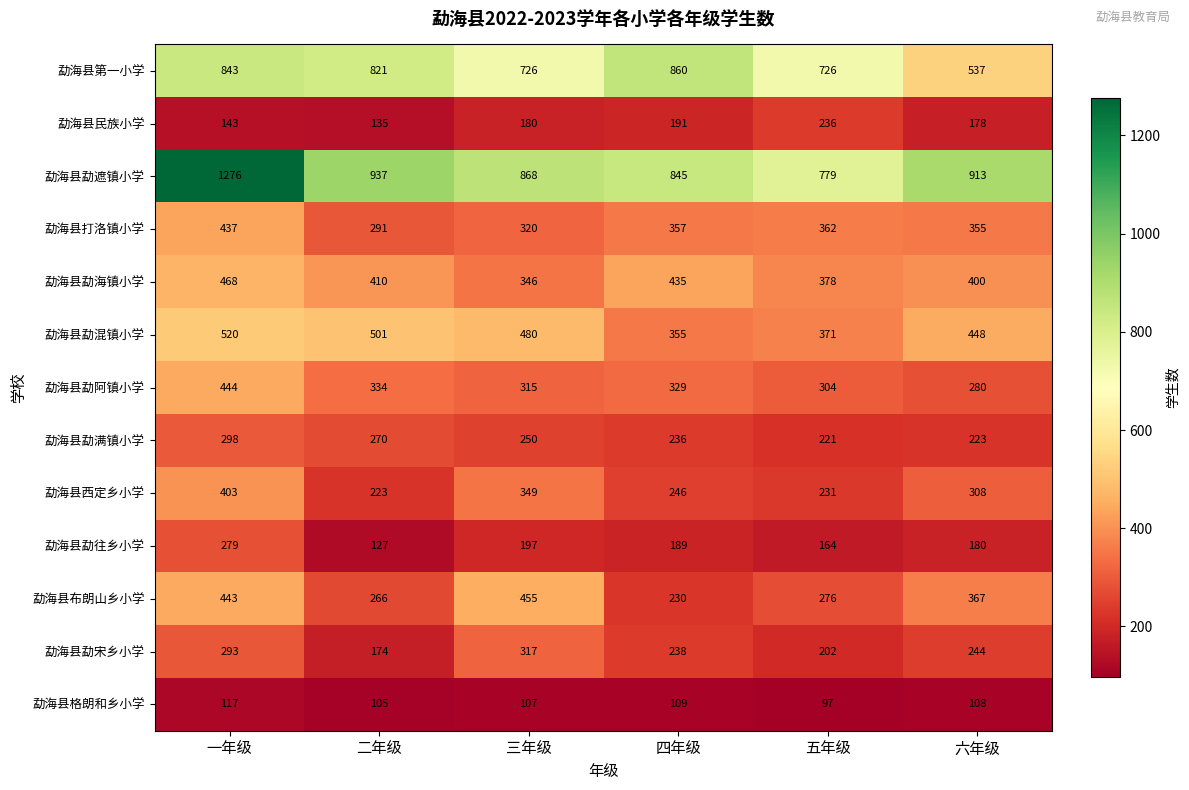

What is the minimum value for 勐海县勐遮镇小学?

779